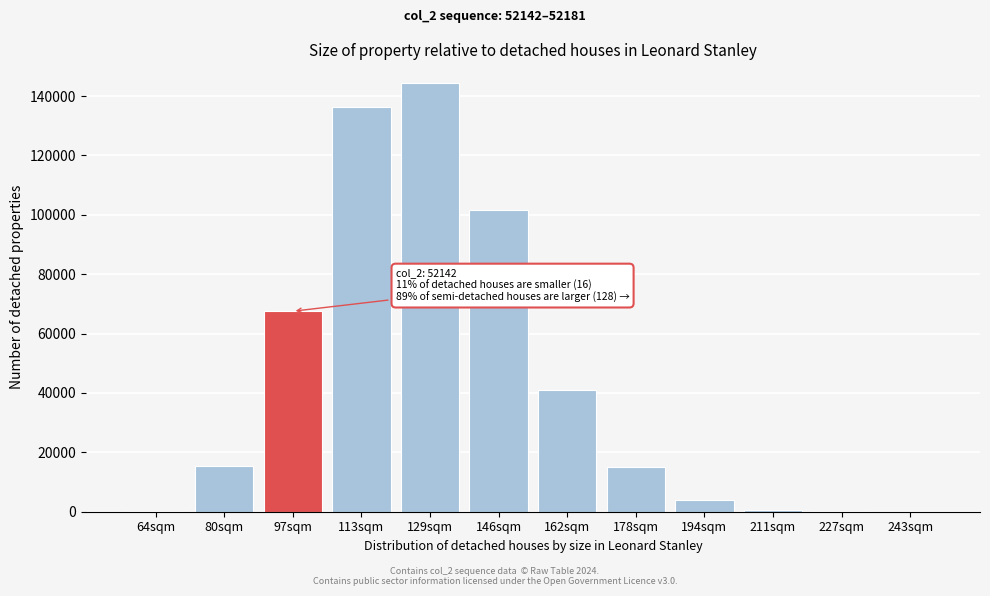

At which category does the chart reach its peak across all series?

129sqm